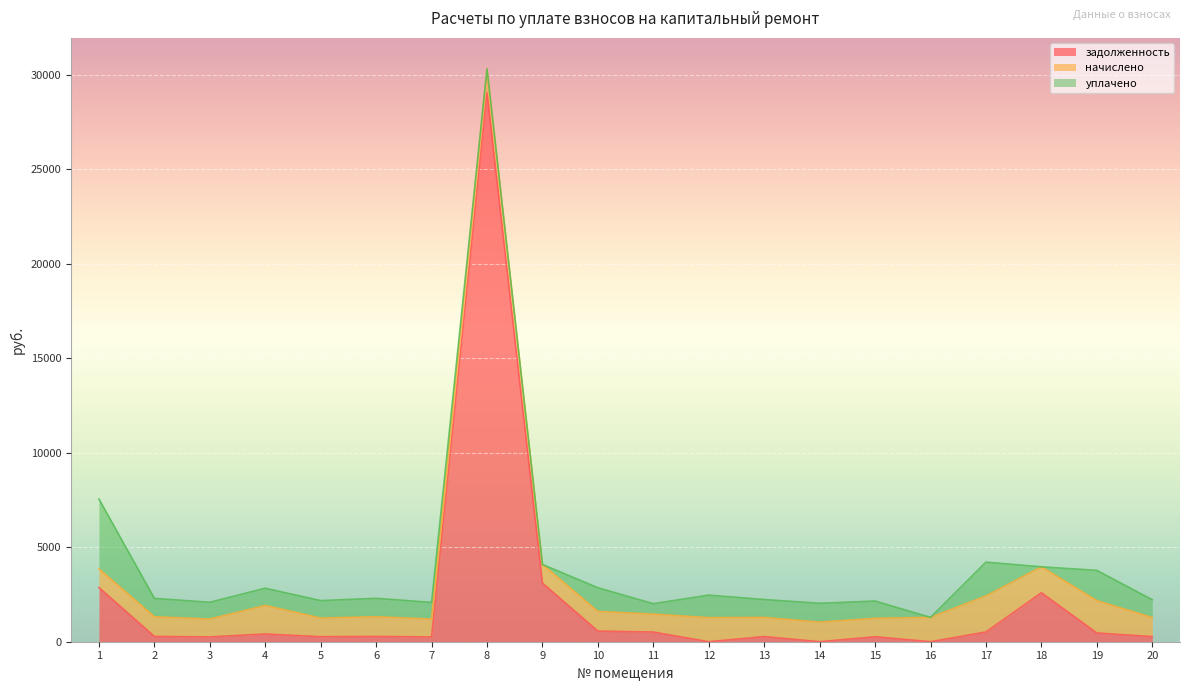

What is the value of the задолженность point at the 15th from the left?

263.9